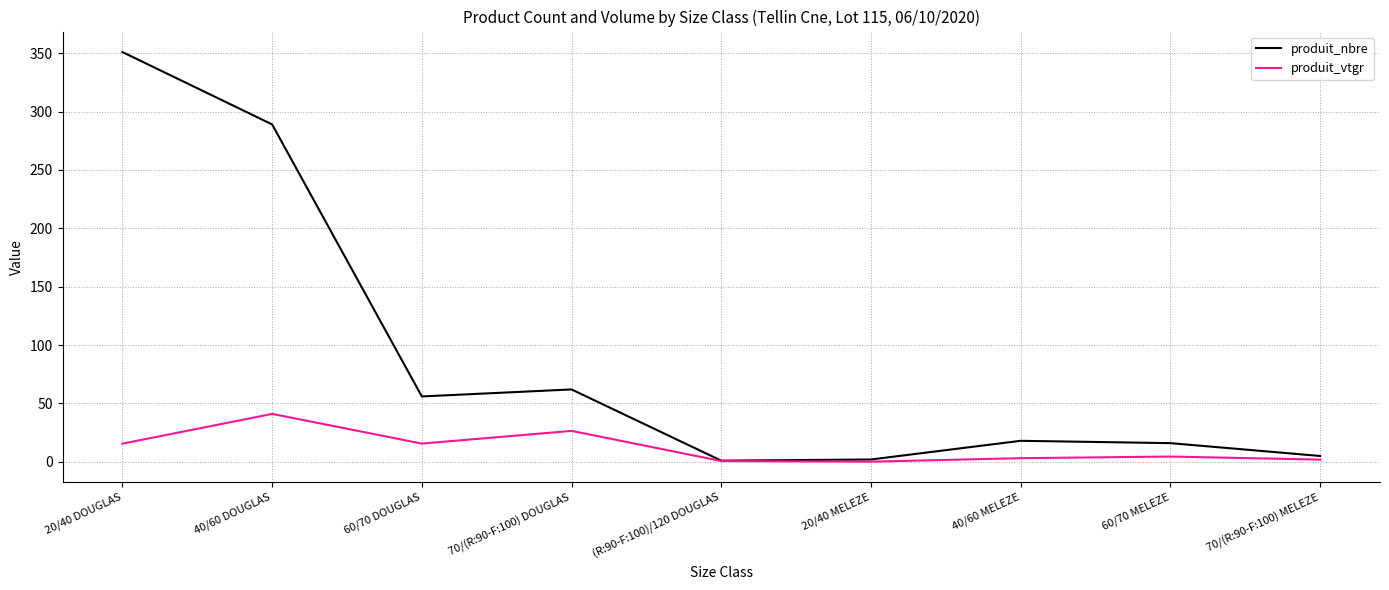

What are all the series names shown in the legend?

produit_nbre, produit_vtgr